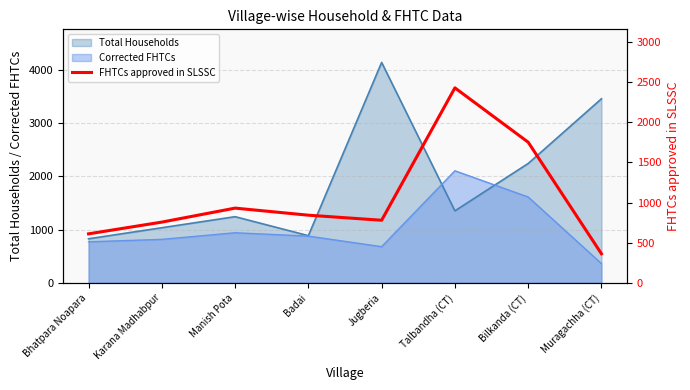

What is the change in value from Manish Pota to Bilkanda (CT)?

+820